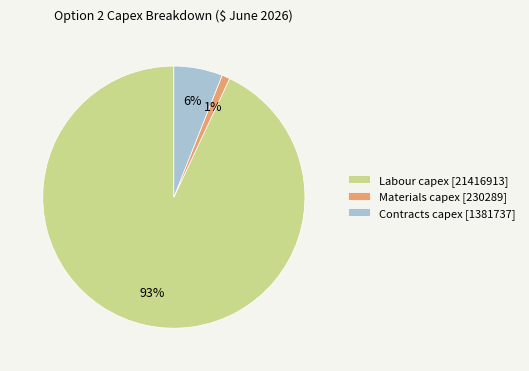

Is it true that Materials capex [230289] is 11% of the pie?

False